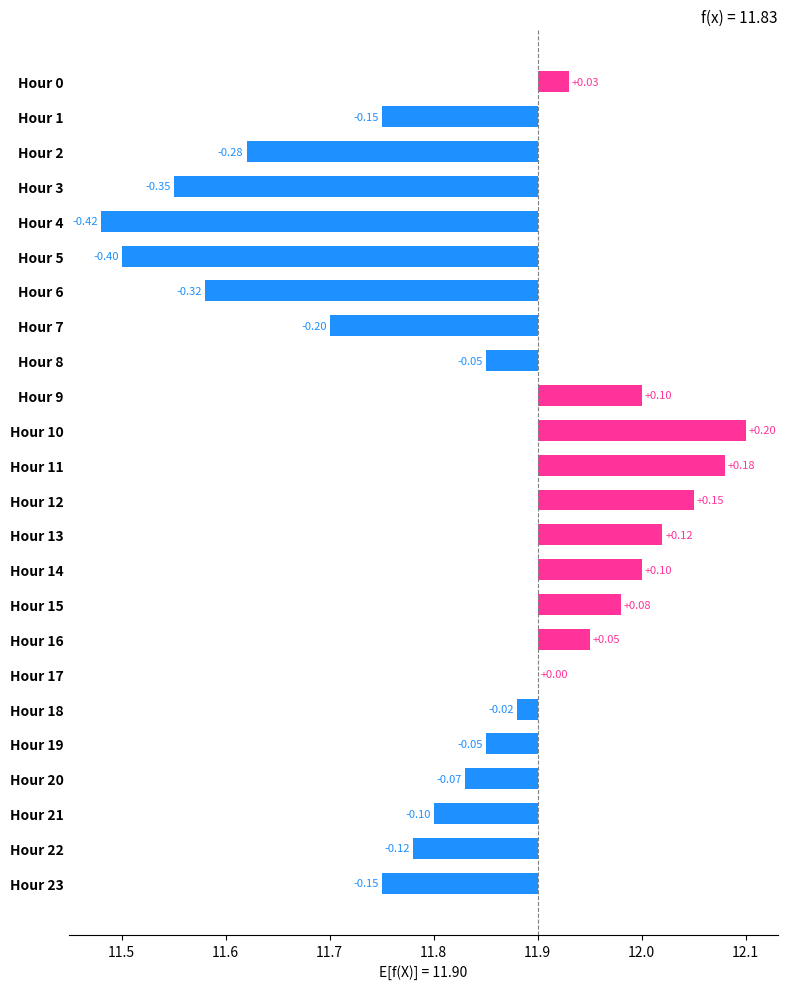

The value at Hour 13 is 0.1. True or false?

True